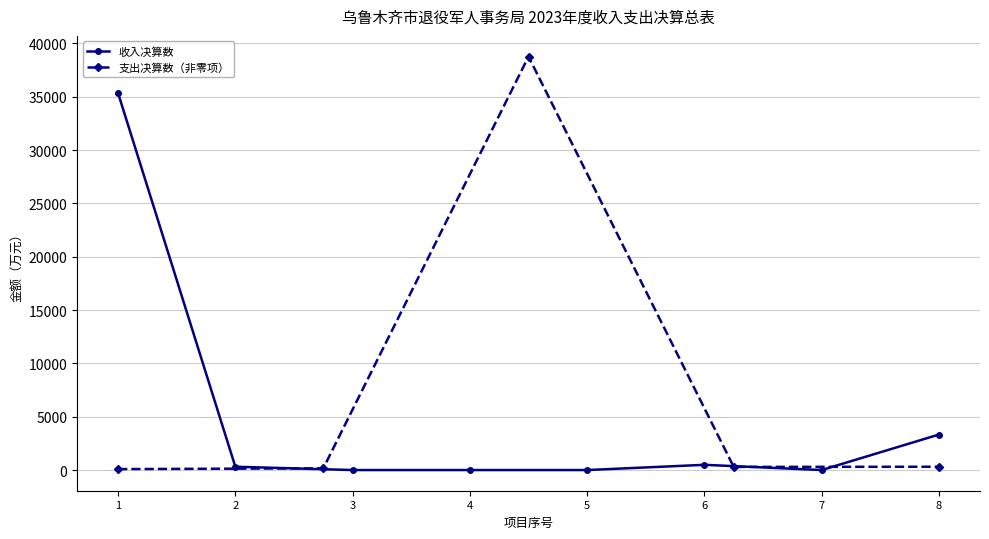

How many data points are less than 311?

4